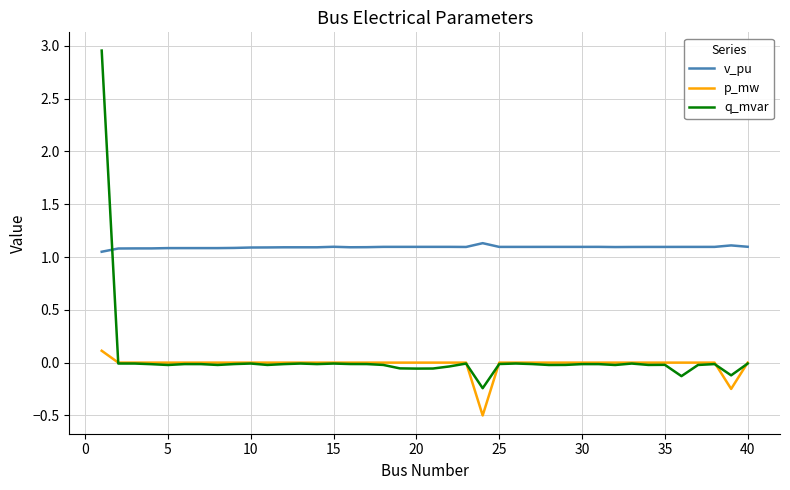

What is the minimum value shown in the chart?

-0.5